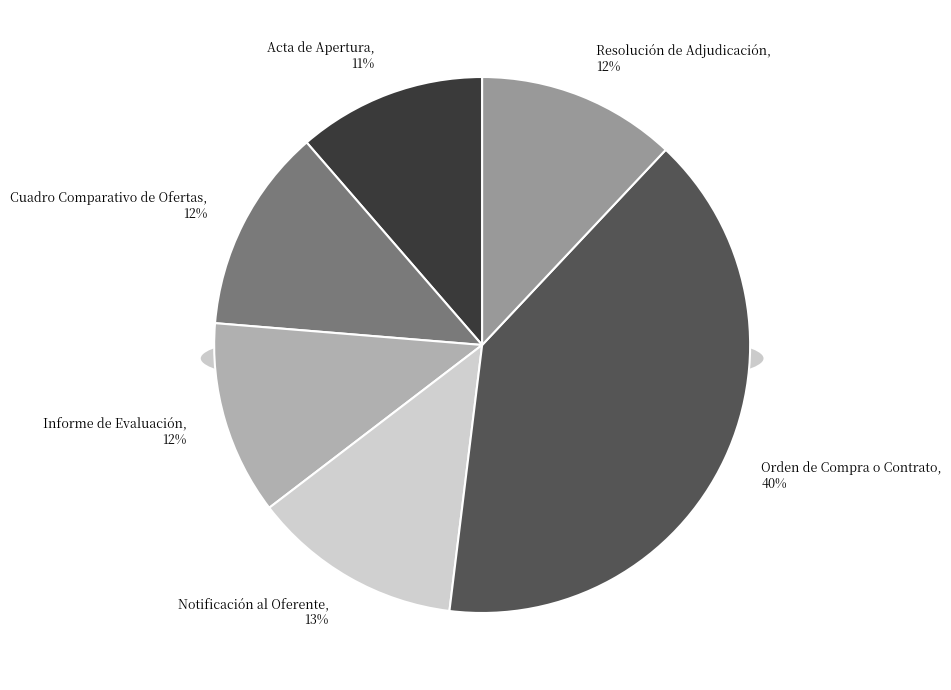

The Notificación al Oferente slice represents 27% of the pie. True or false?

False